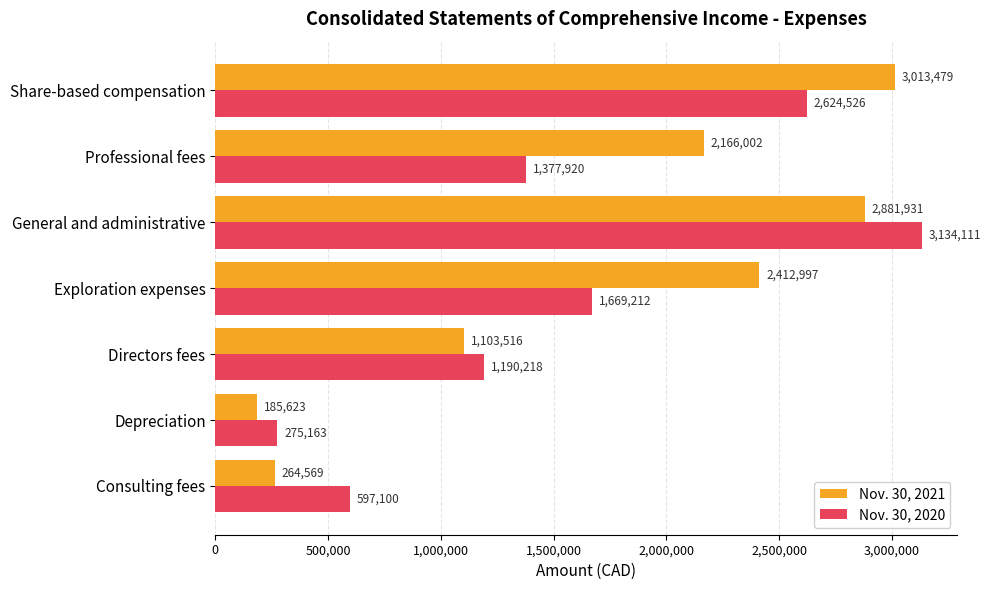

Between Professional fees and Share-based compensation, which series saw the biggest shift?

Nov. 30, 2020